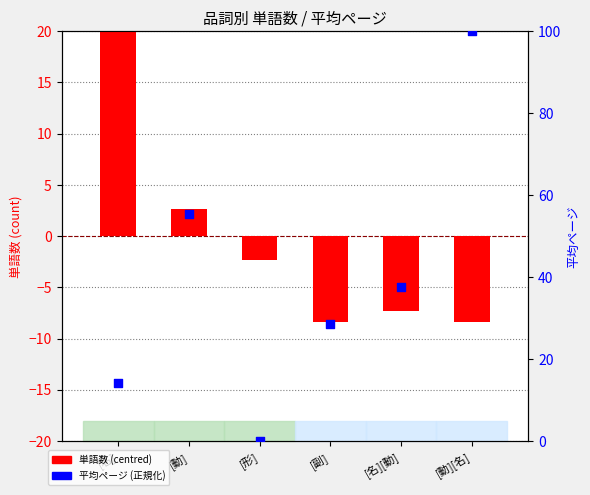

What is the total value across all series at [動]?

58.0